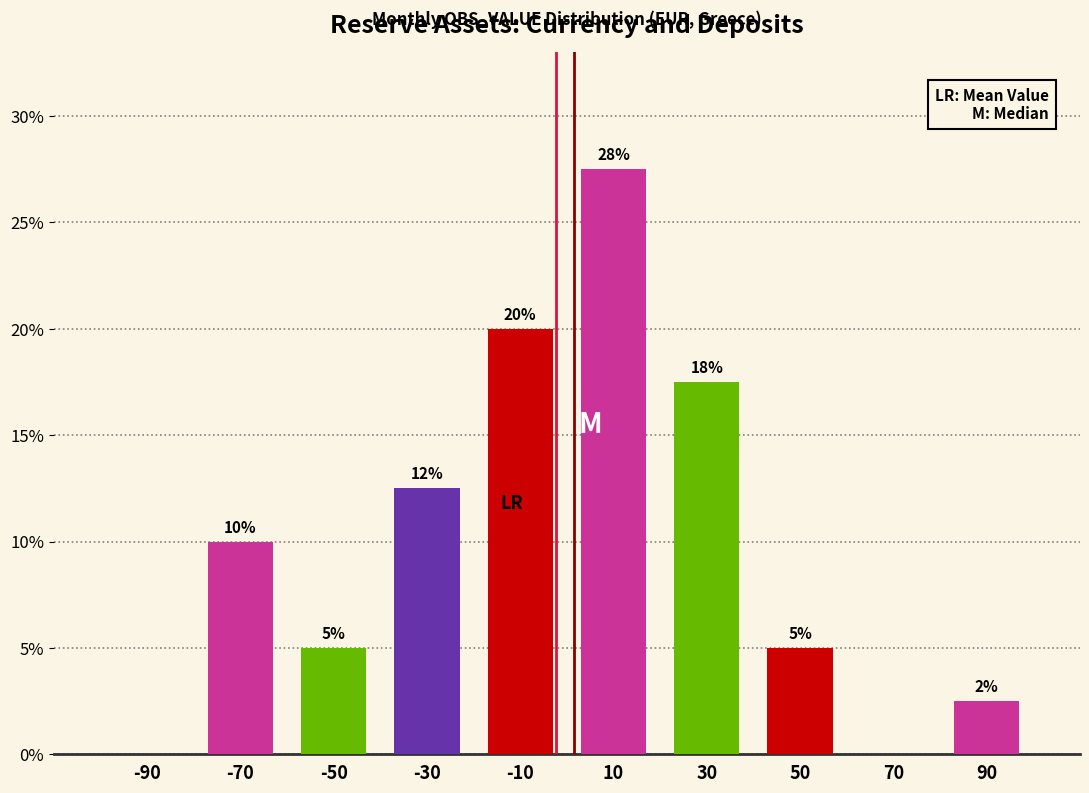

Which range on the x-axis has the tallest bar?

0 to 20